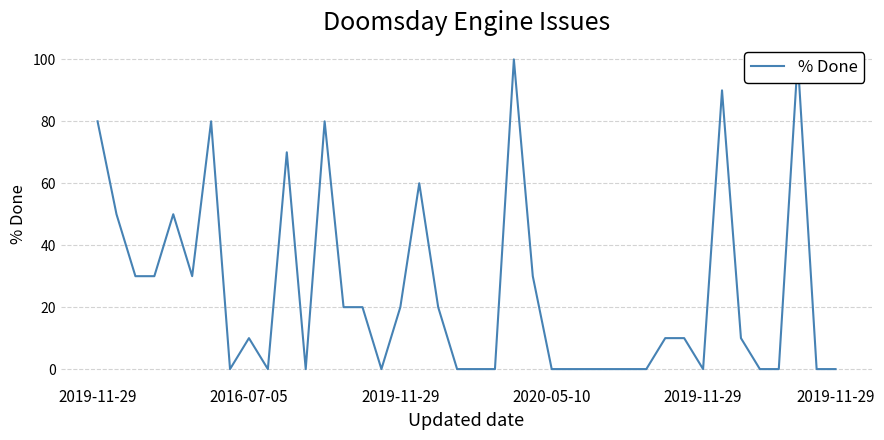

The value at 2019-11-29 is 20. True or false?

False